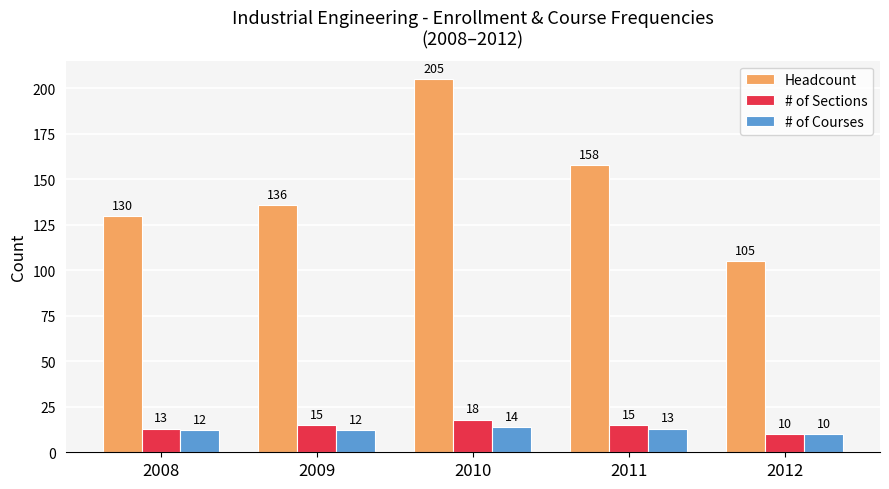

What is the difference between the Headcount values at 2008 and 2012?

25